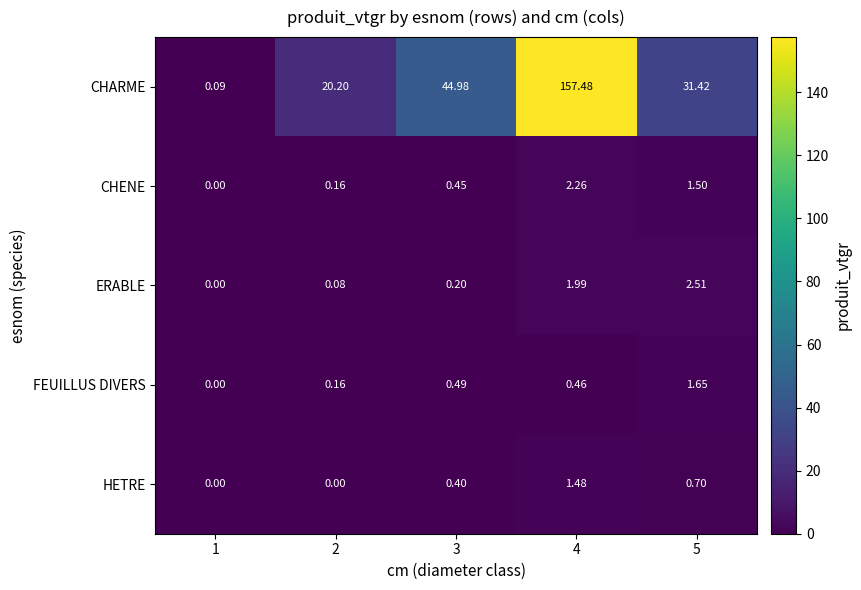

Rank the series by their maximum value, from lowest to highest.

HETRE, FEUILLUS DIVERS, CHENE, ERABLE, CHARME